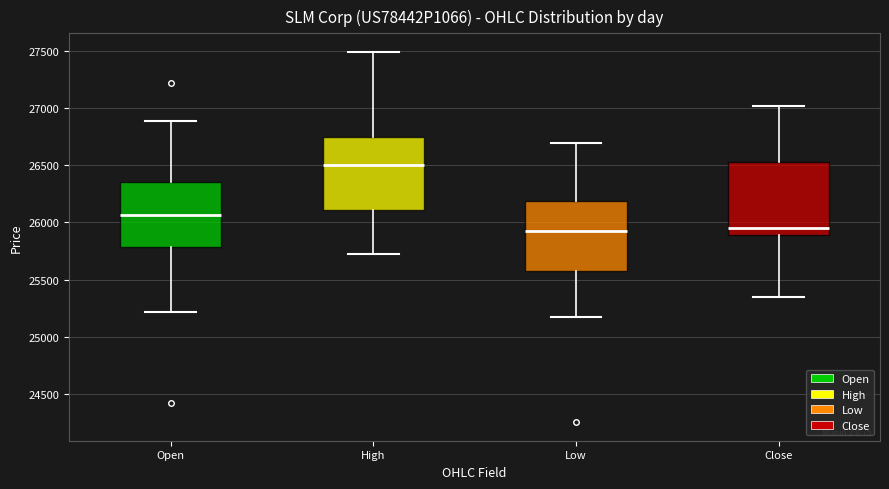

Reading left to right, transcribe this box plot: for each box, give where its median line is, the range the box spans, and where its two whiskers end, as read against the y-axis. The values are not printed on the chart, so give them approximately, as read against the axis.

Open: median 26050, box 25800 to 26350, whiskers 25200 to 26900
High: median 26500, box 26100 to 26750, whiskers 25700 to 27500
Low: median 25900, box 25600 to 26200, whiskers 25150 to 26700
Close: median 25950, box 25900 to 26550, whiskers 25350 to 27000